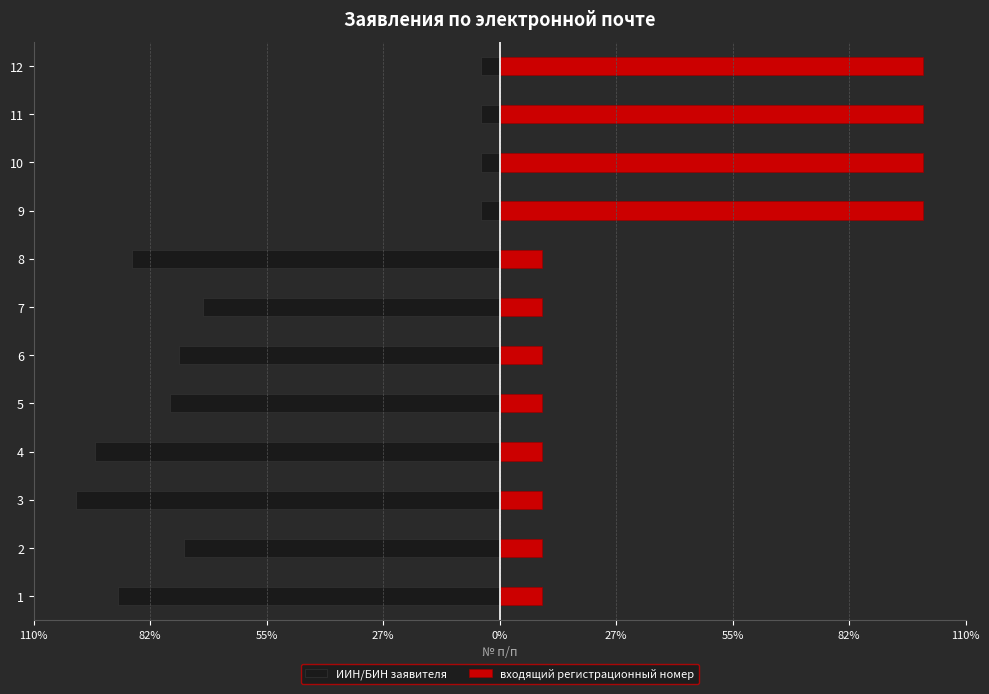

How many values in the ИИН/БИН заявителя series are below -74?

7